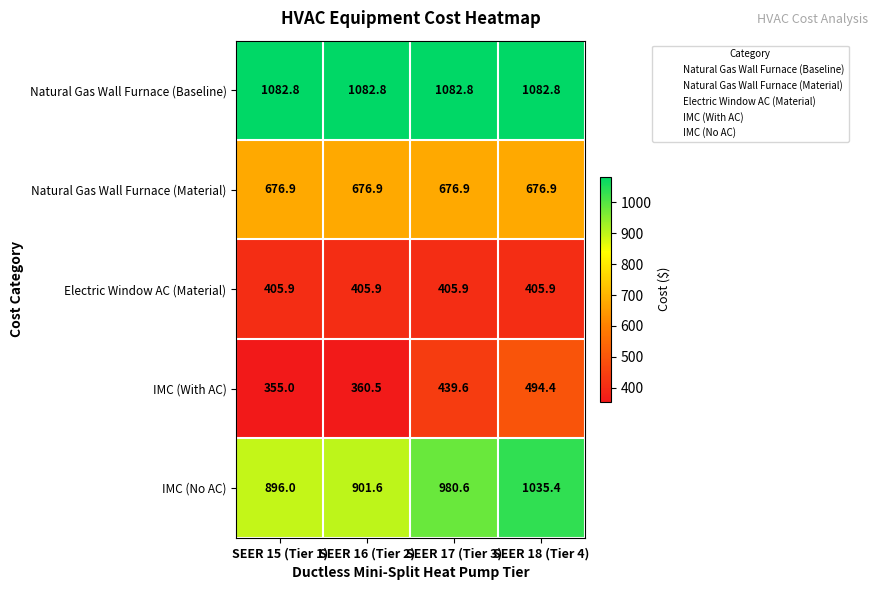

Rank the series at SEER 17 (Tier 3) from highest to lowest value.

Natural Gas Wall Furnace (Baseline), IMC (No AC), Natural Gas Wall Furnace (Material), IMC (With AC), Electric Window AC (Material)